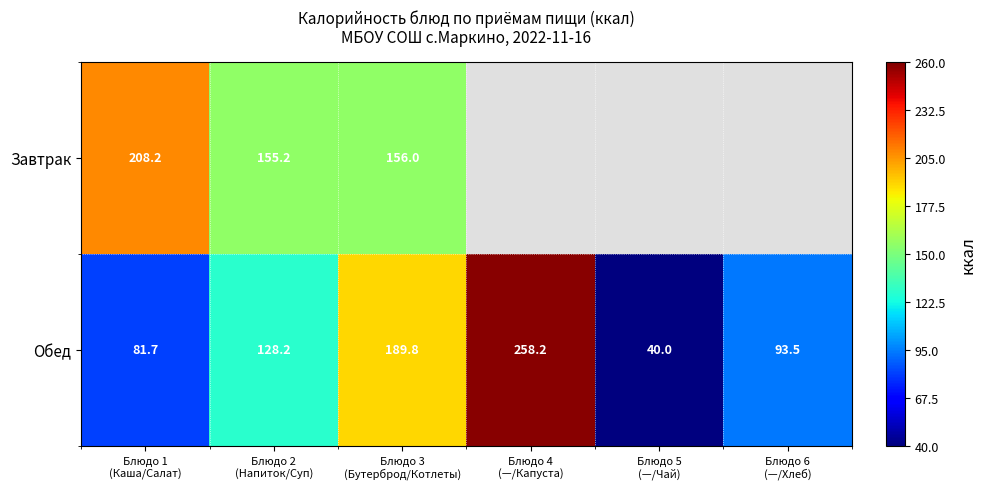

What is the difference between the second highest and second lowest values in the Обед series?

108.1